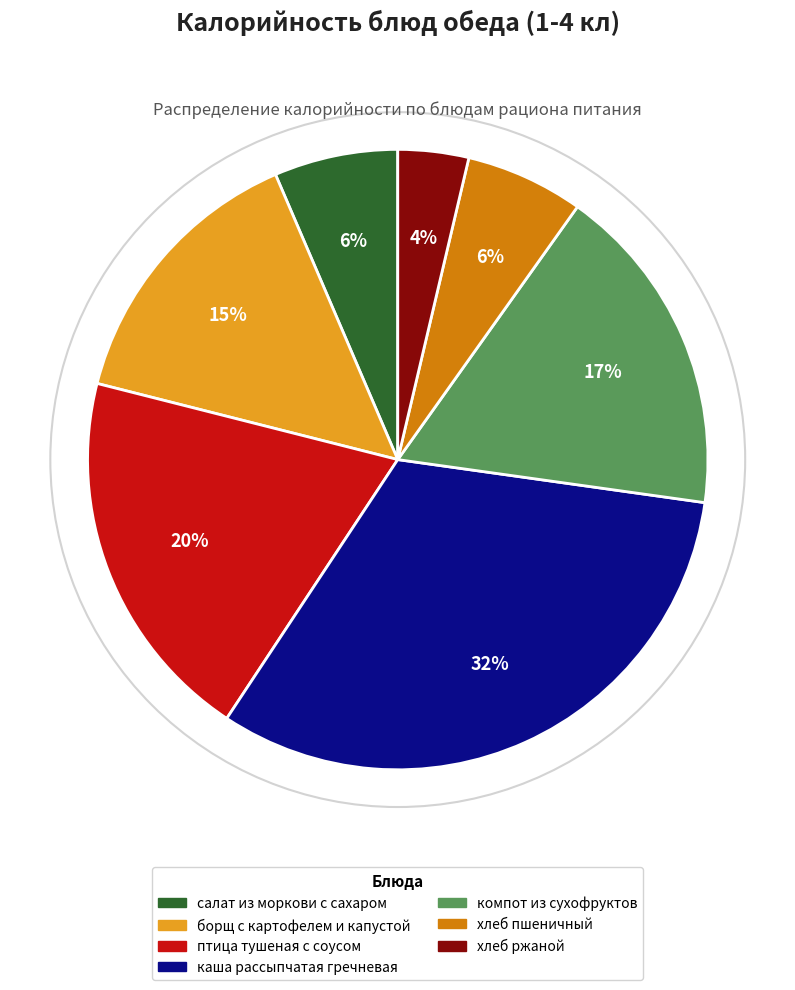

Is the sum of каша рассыпчатая гречневая and хлеб ржаной greater than half?

No